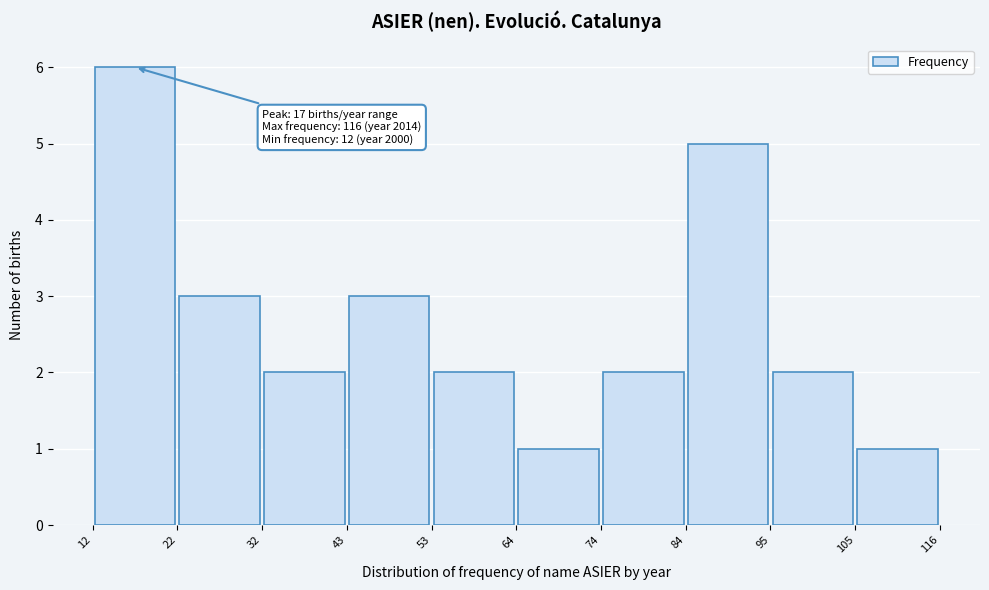

Which range on the x-axis has the tallest bar?

12 to 22